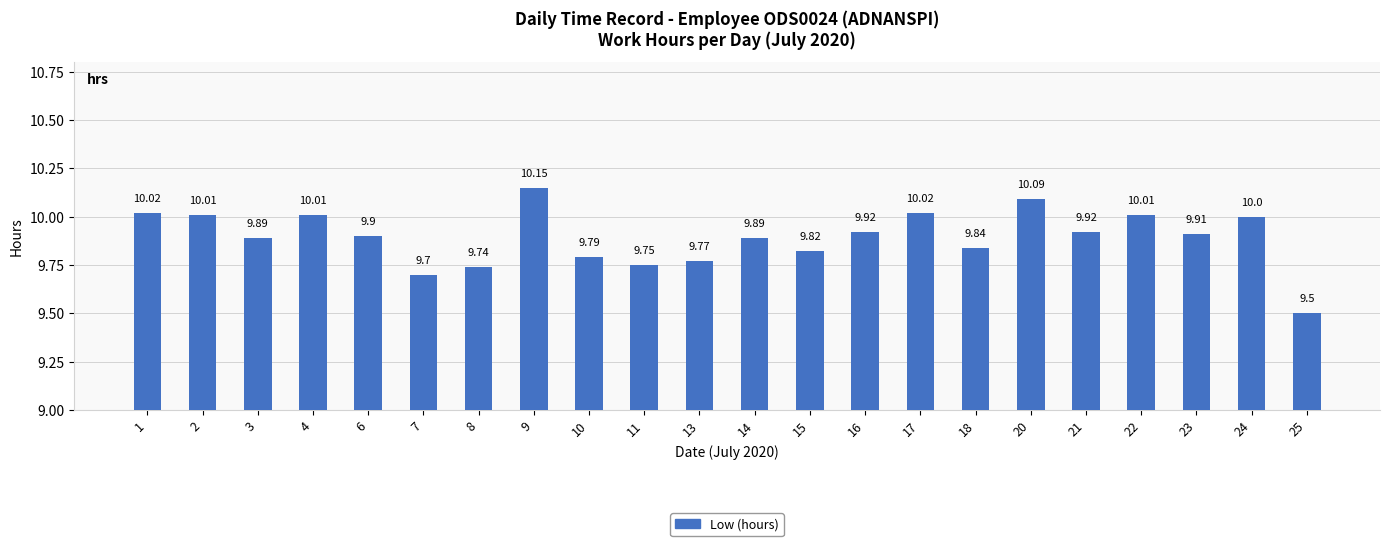

Does the chart contain stacked bars?

No